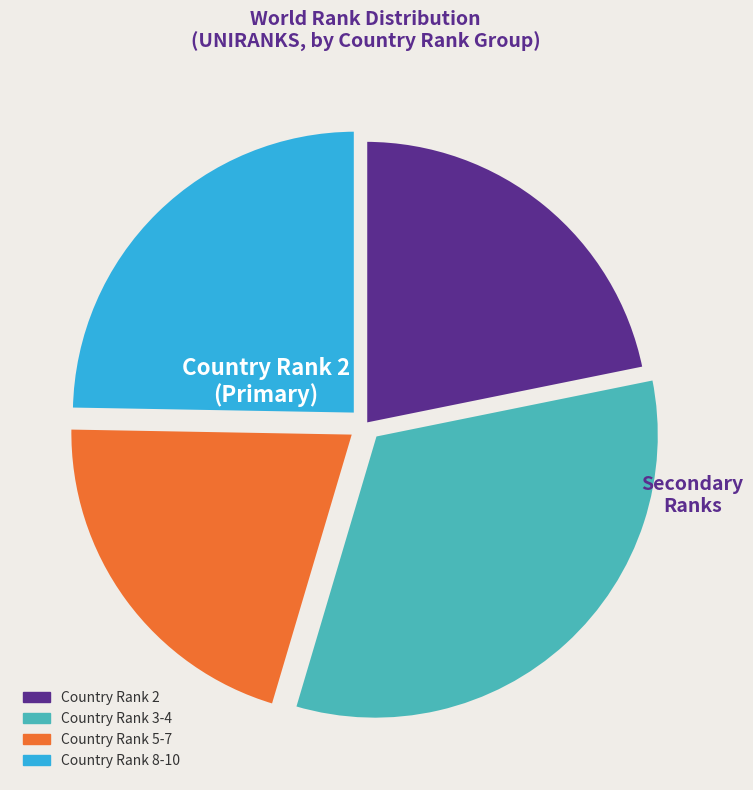

Does any single category account for the majority?

No